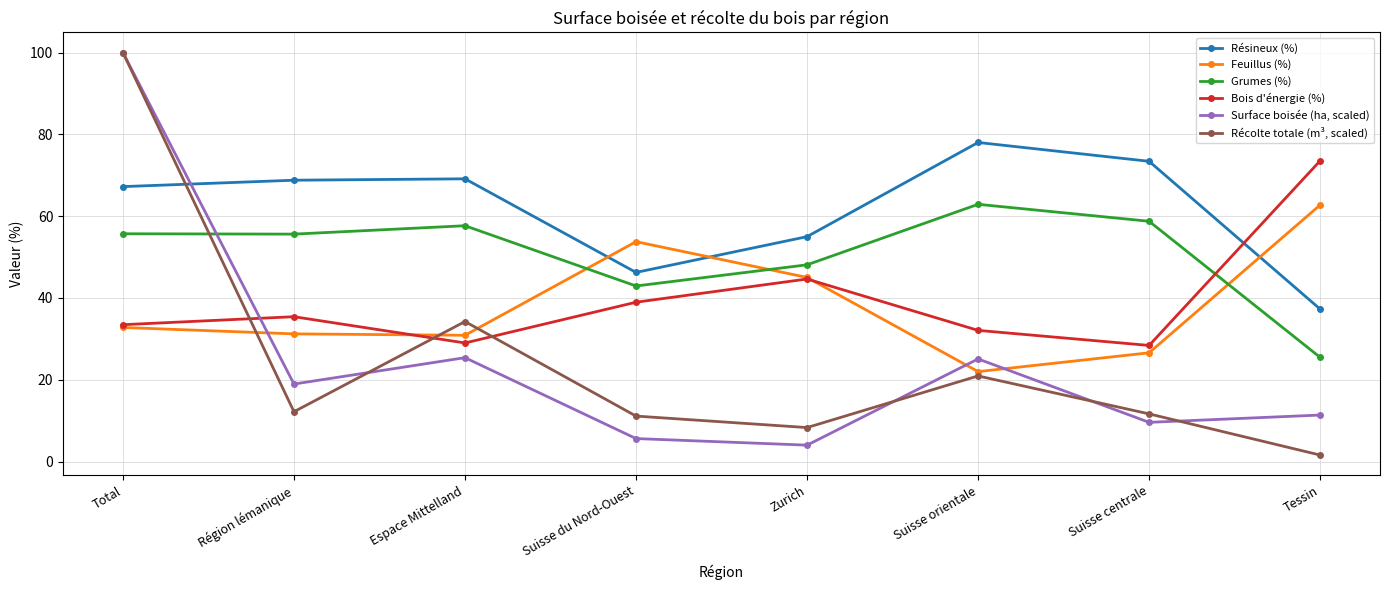

How many categories are shown in the chart?

8